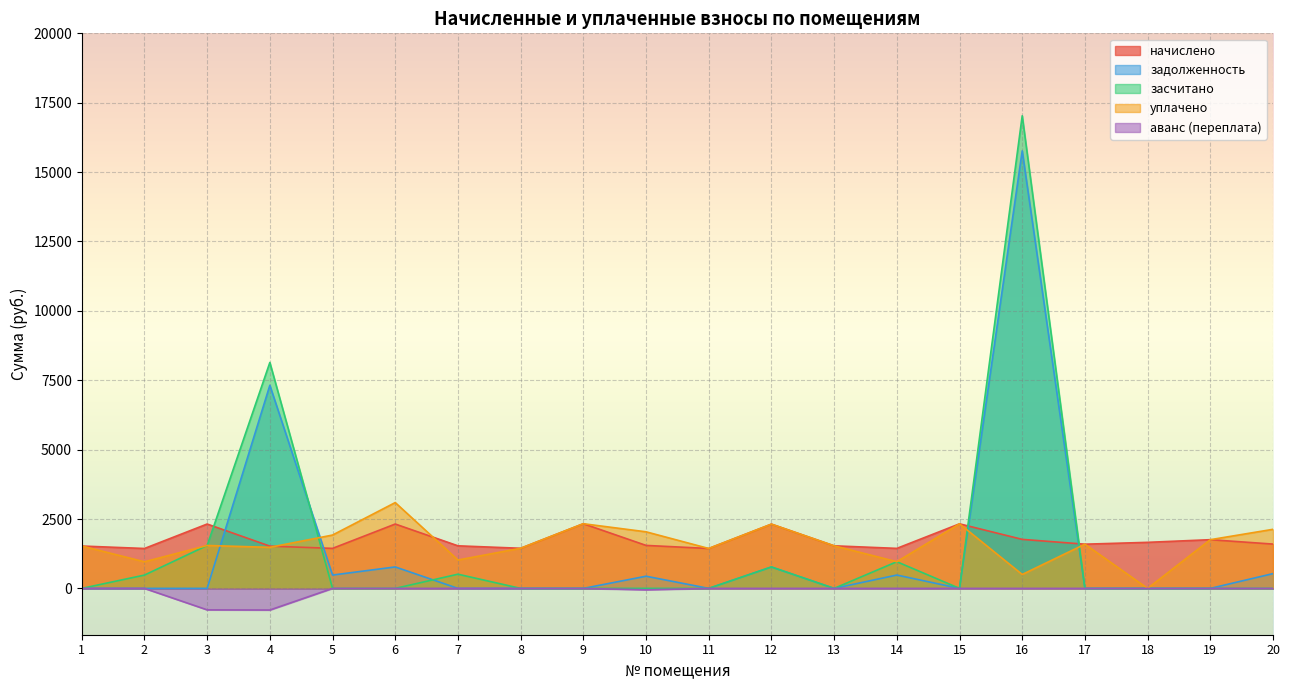

At which label does засчитано reach its minimum?

1